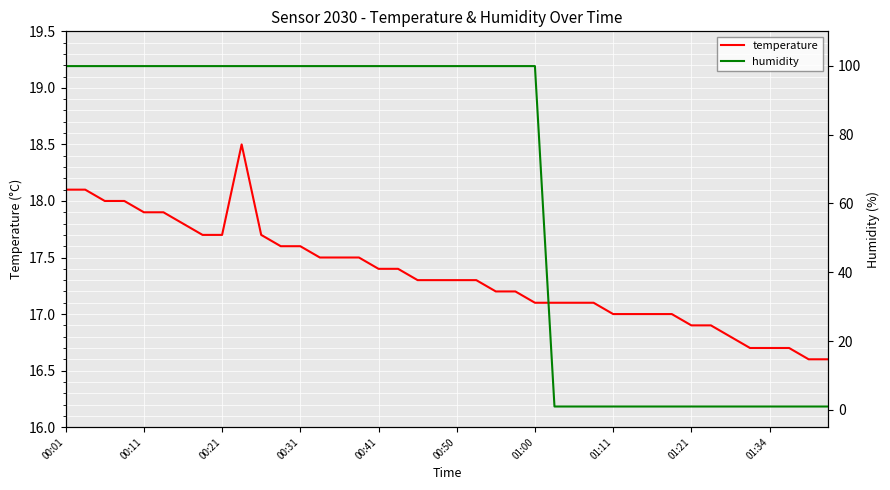

The value of temperature at 33 is 22.4. True or false?

False